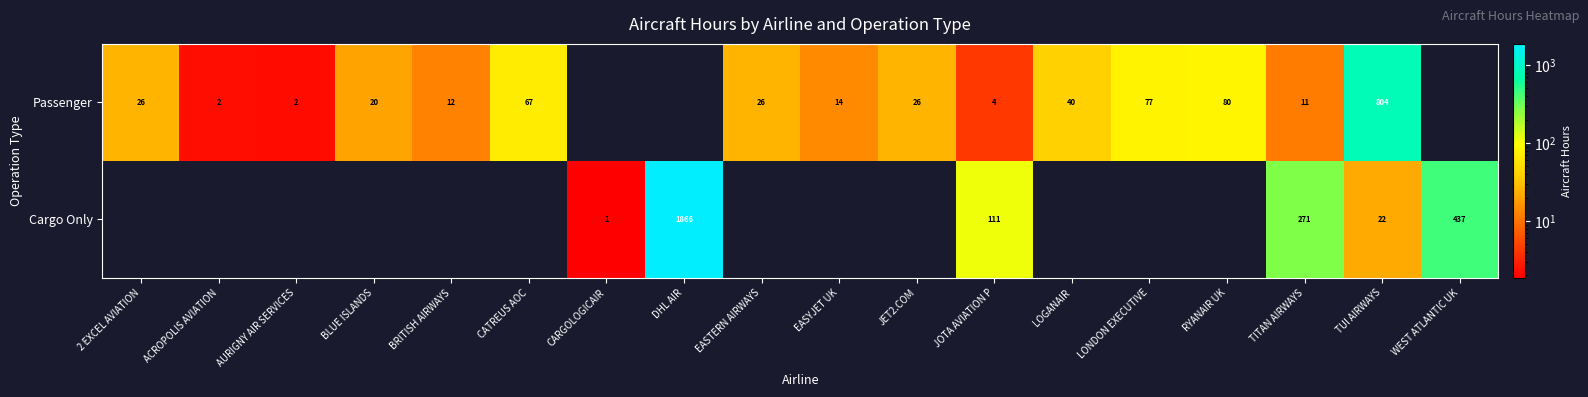

The Passenger series shows 2 at AURIGNY AIR SERVICES. True or false?

True